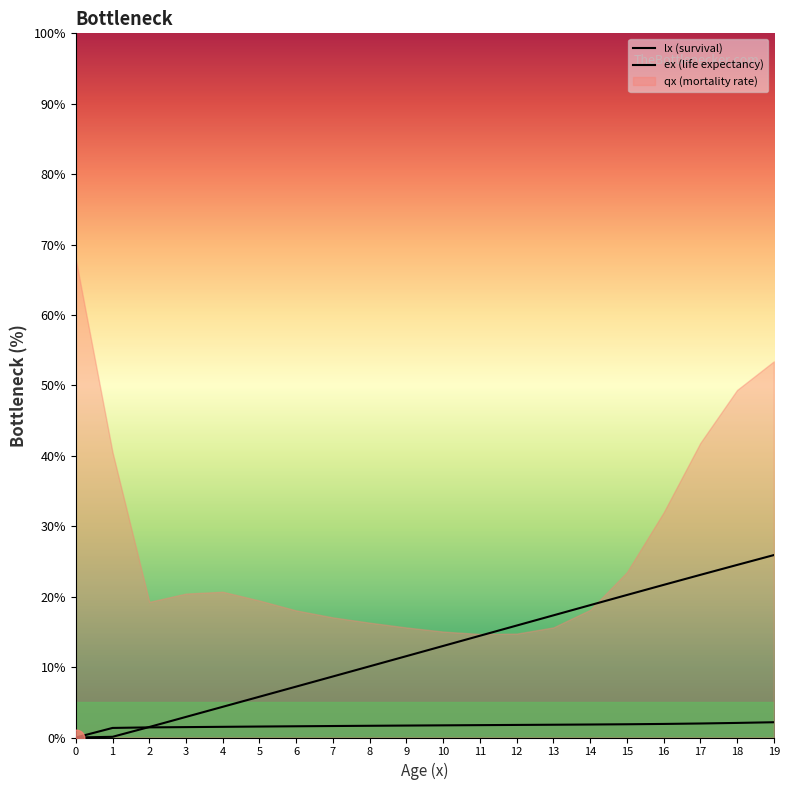

Where do lx and ex first cross each other?

1 and 2